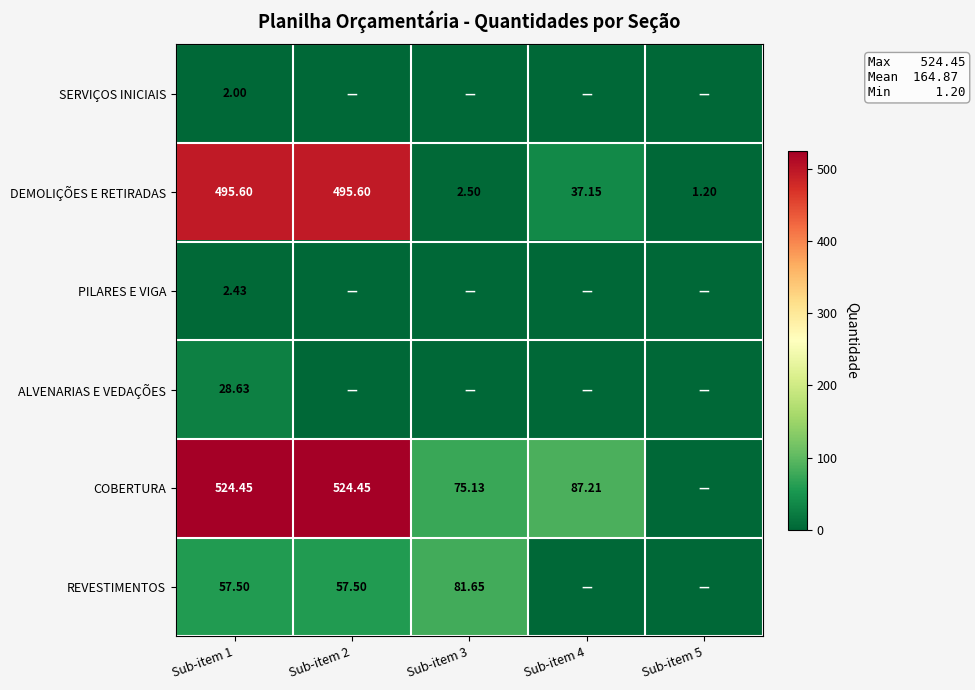

How many data points in DEMOLIÇÕES E RETIRADAS are above 37?

3